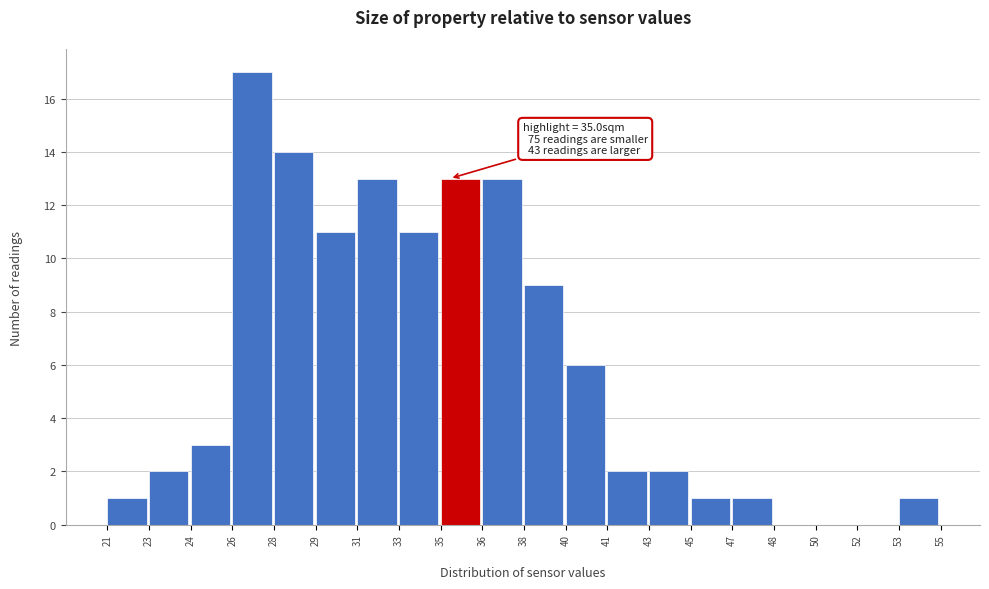

Reading right to left, what are all the values shown in this chart?

53=1	52=0	50=0	48=0	47=1	45=1	43=2	41=2	40=6	38=9	36=13	35=13	33=11	31=13	29=11	28=14	26=17	24=3	23=2	21=1